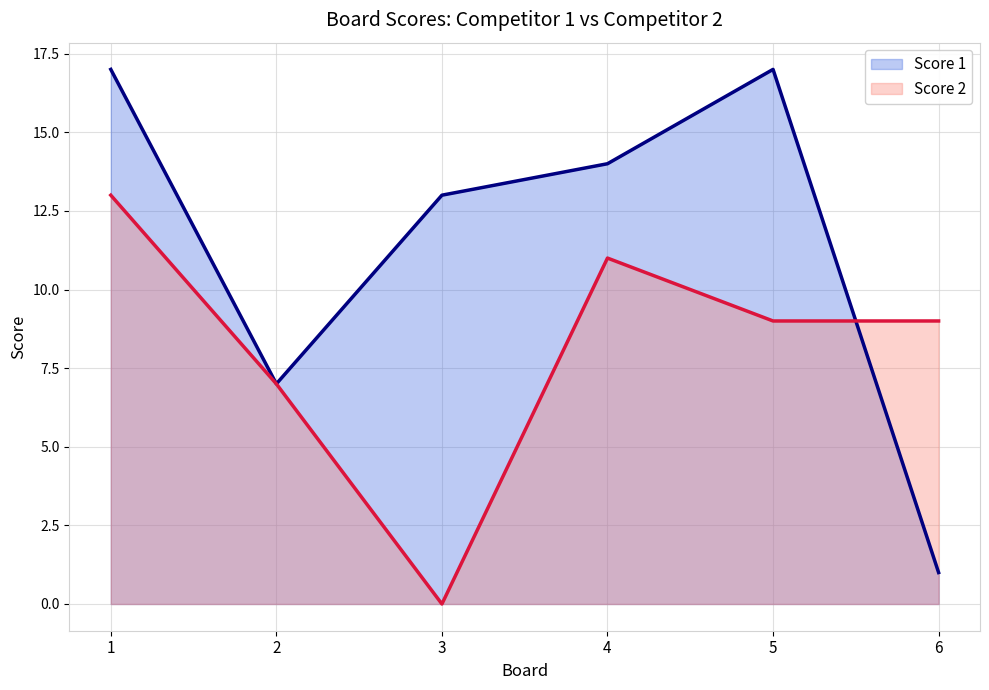

What is the value of the Score 2 point at the 6th from the left?

9